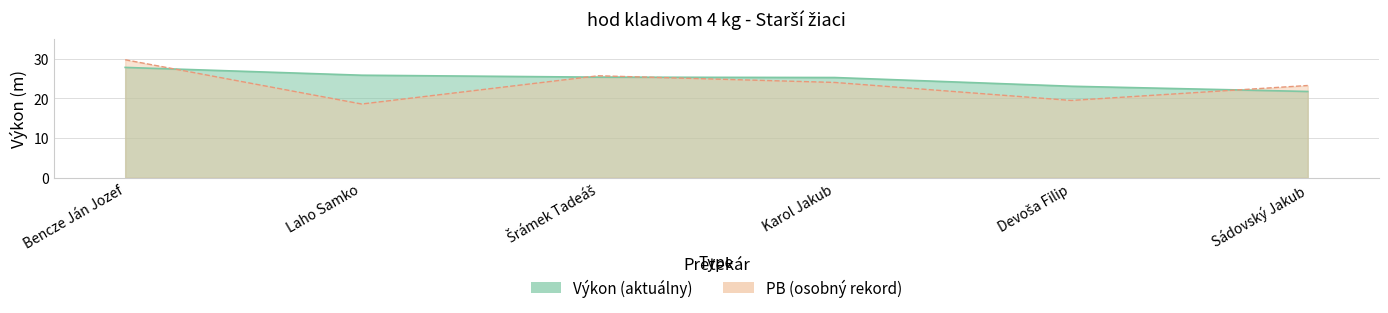

Where do Výkon and PB first cross each other?

Bencze Ján Jozef and Laho Samko